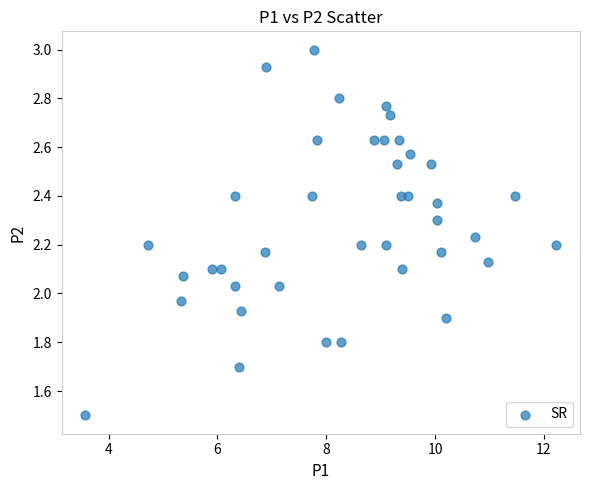

What is the range of Y values (max minus min)?

1.5